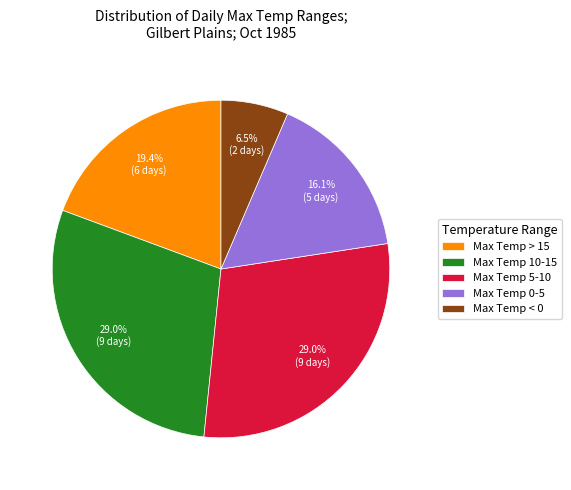

How many segments does this pie chart have?

5